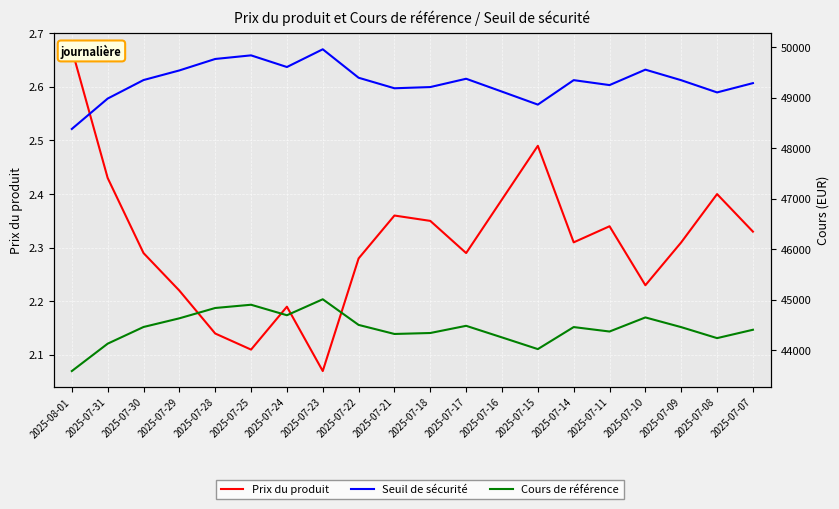

At how many categories does at least one series exceed 44530?

20